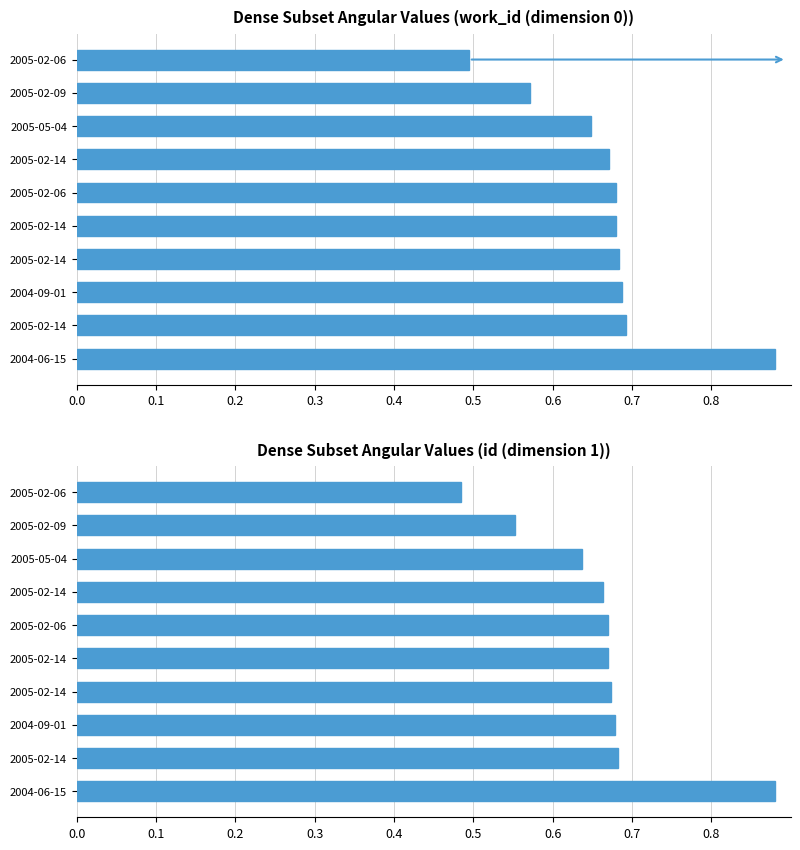

True or false: work_id has a value of 1.0 at 2005-02-14.

False